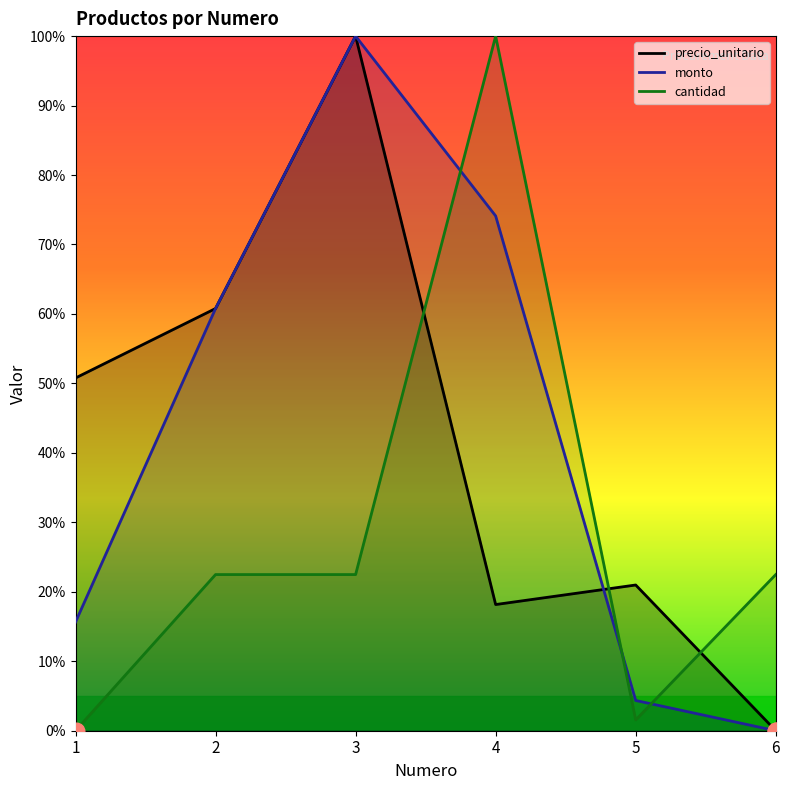

At which label does precio_unitario first exceed 50?

1